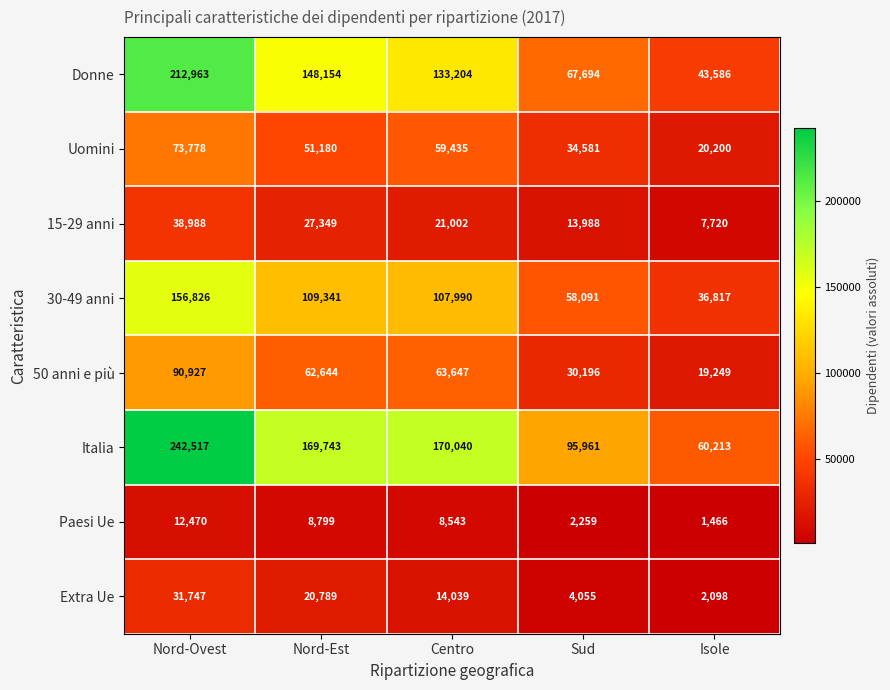

What is the maximum value shown in the chart?

242517